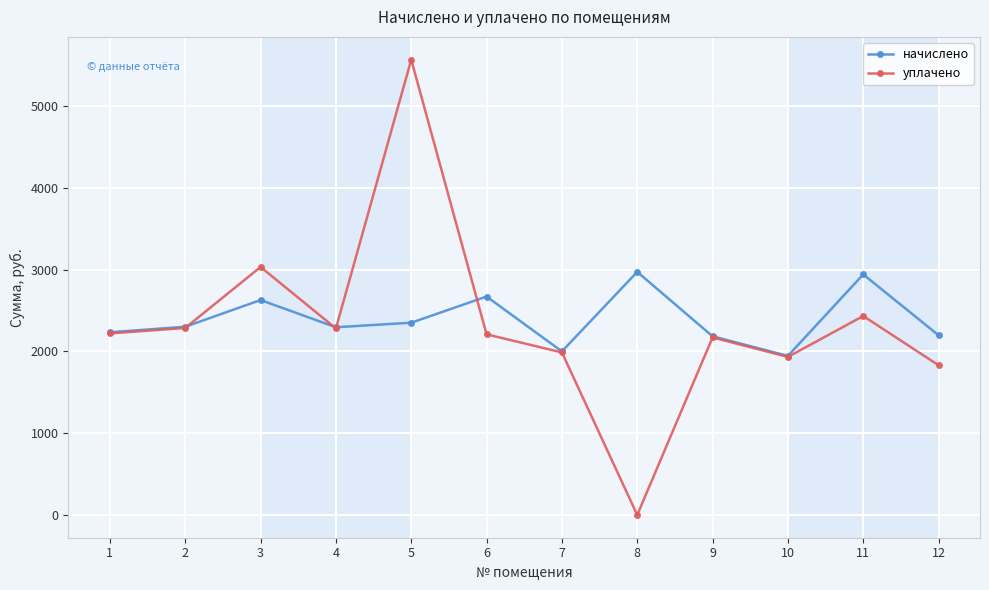

Count the number of data series in this chart.

2